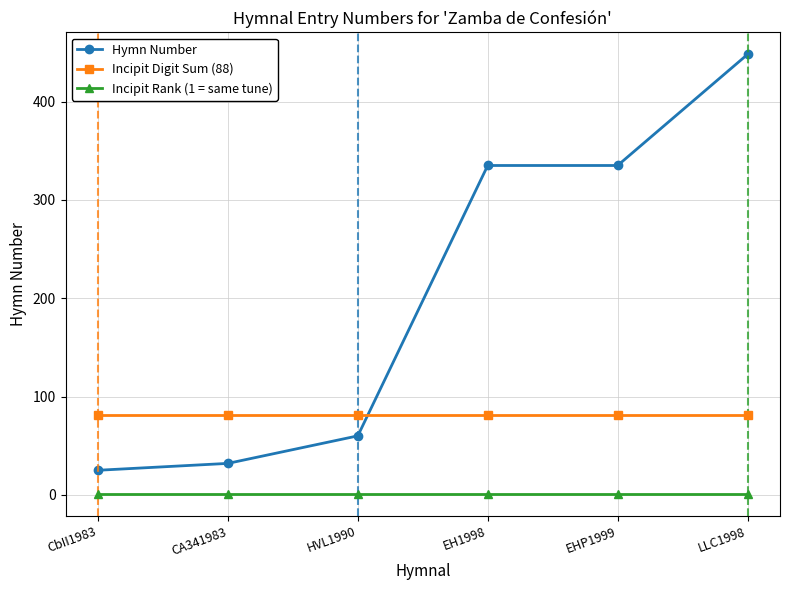

What is the label of the 2nd point from the left?

CA341983